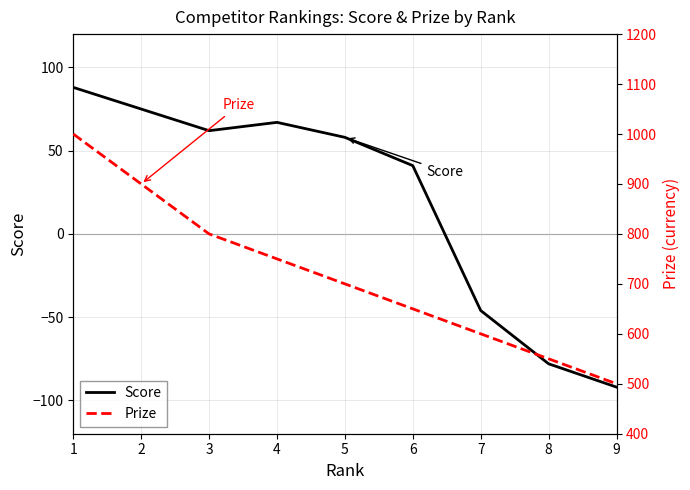

The Score series shows 54 at 6. True or false?

False